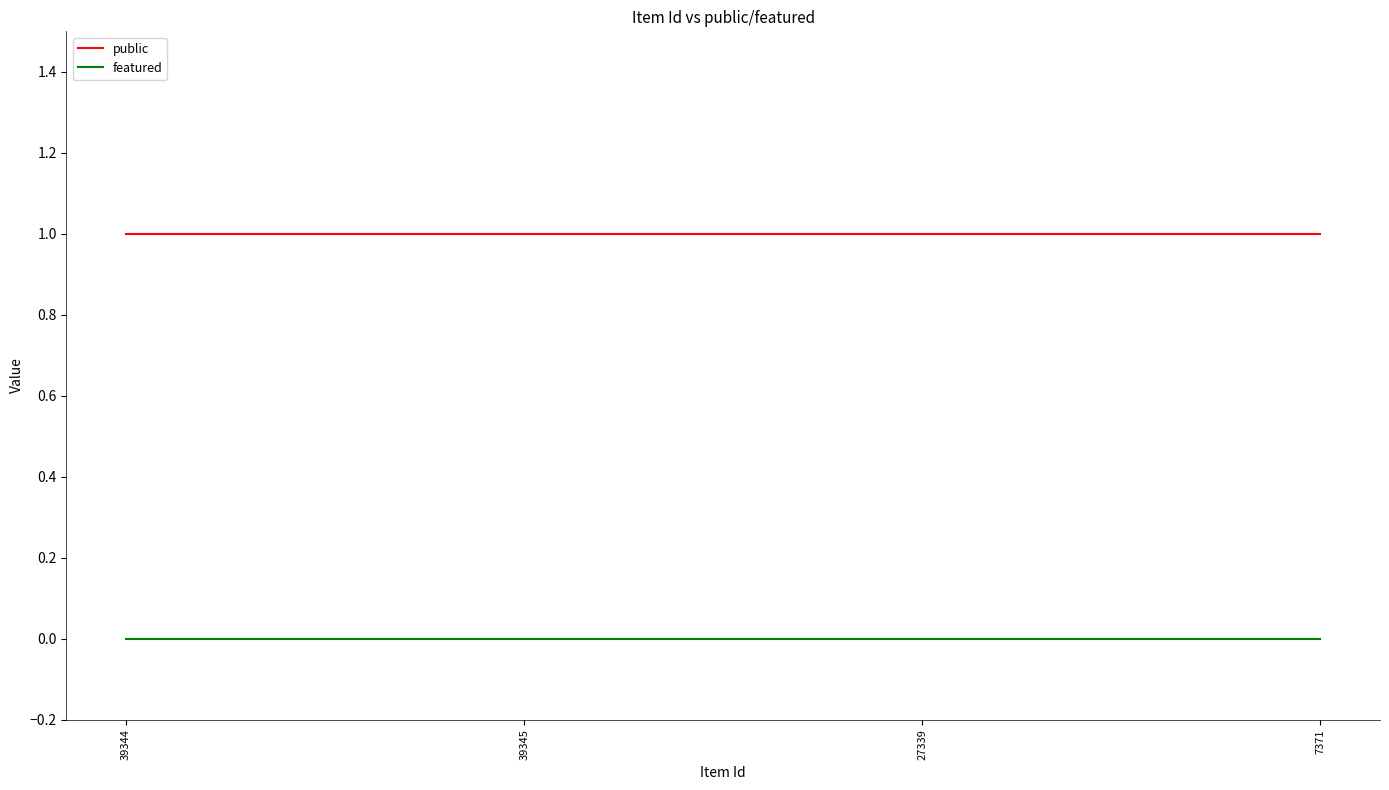

What position from the left is 39345?

2